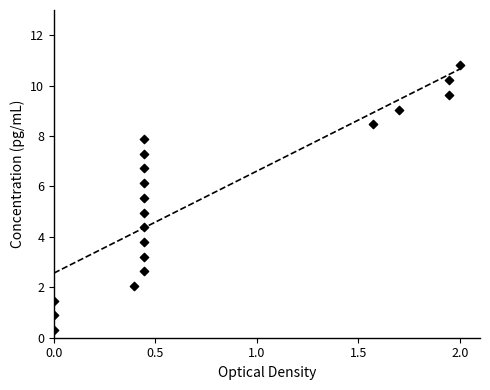

What is the range of X values (max minus min)?

2.0